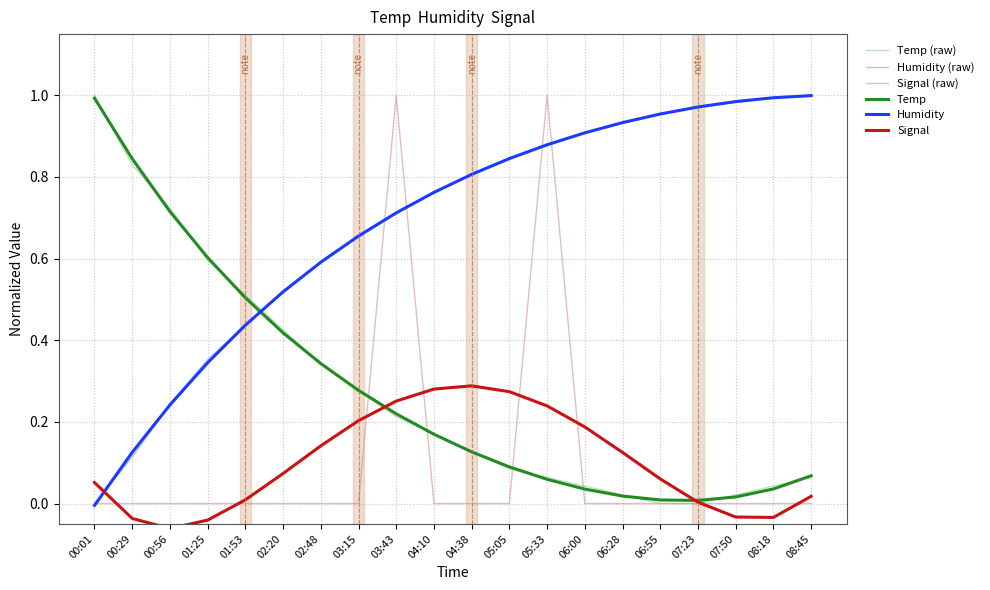

True or false: Temp (raw) has more than 1 points higher than both neighbors.

False